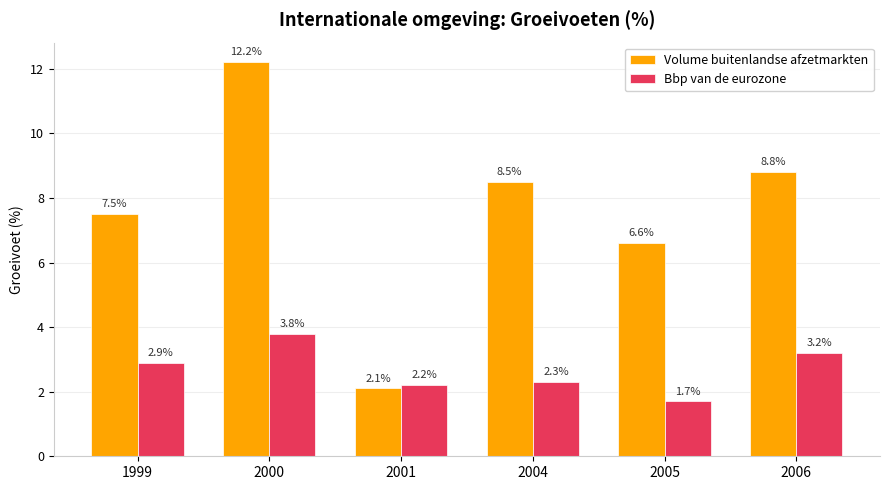

Which series has the widest spread of values?

Volume buitenlandse afzetmarkten